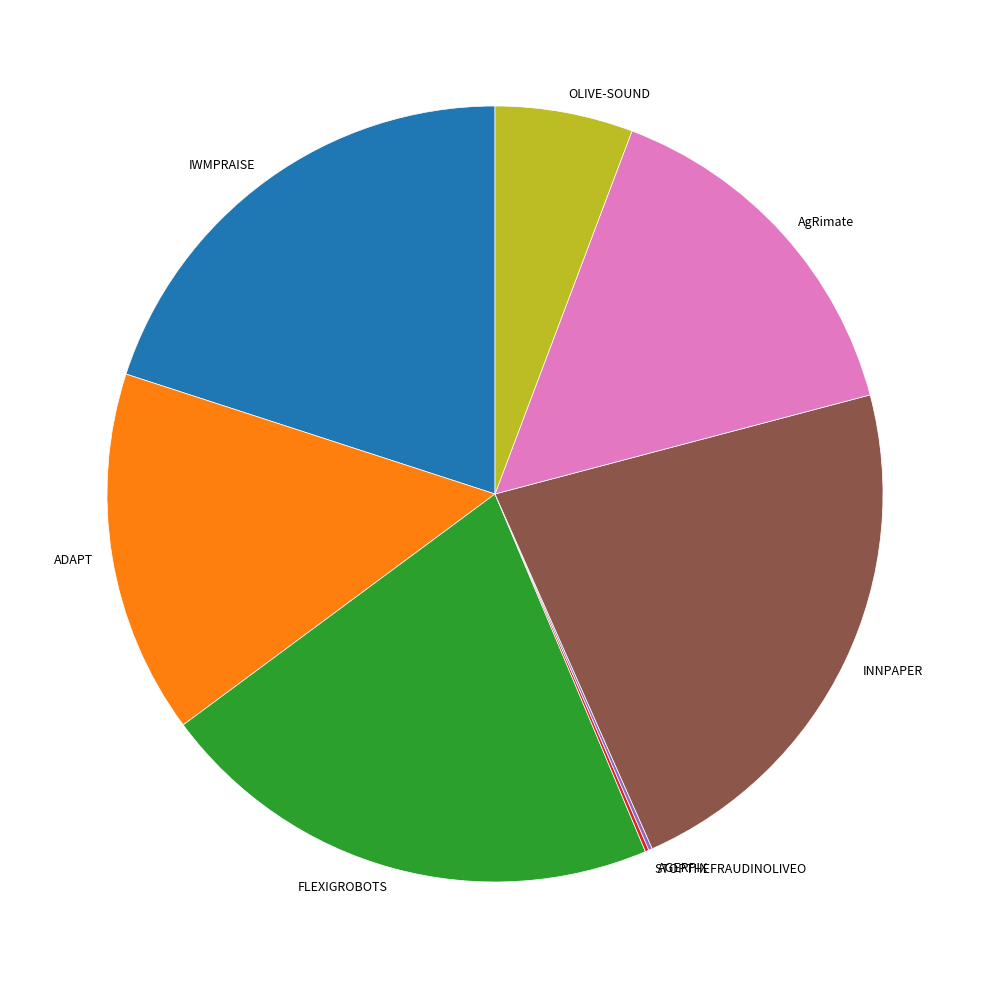

Which slice is the largest?

INNPAPER